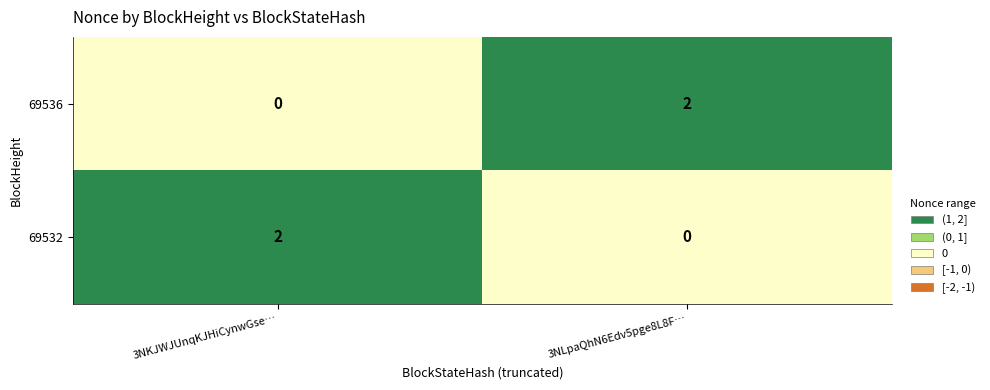

Reading left to right, list all the values displayed in this chart.

69536: 3NKJWJUnqKJHiCynwGse…=0	3NLpaQhN6Edv5pge8L8F…=2
69532: 3NKJWJUnqKJHiCynwGse…=2	3NLpaQhN6Edv5pge8L8F…=0